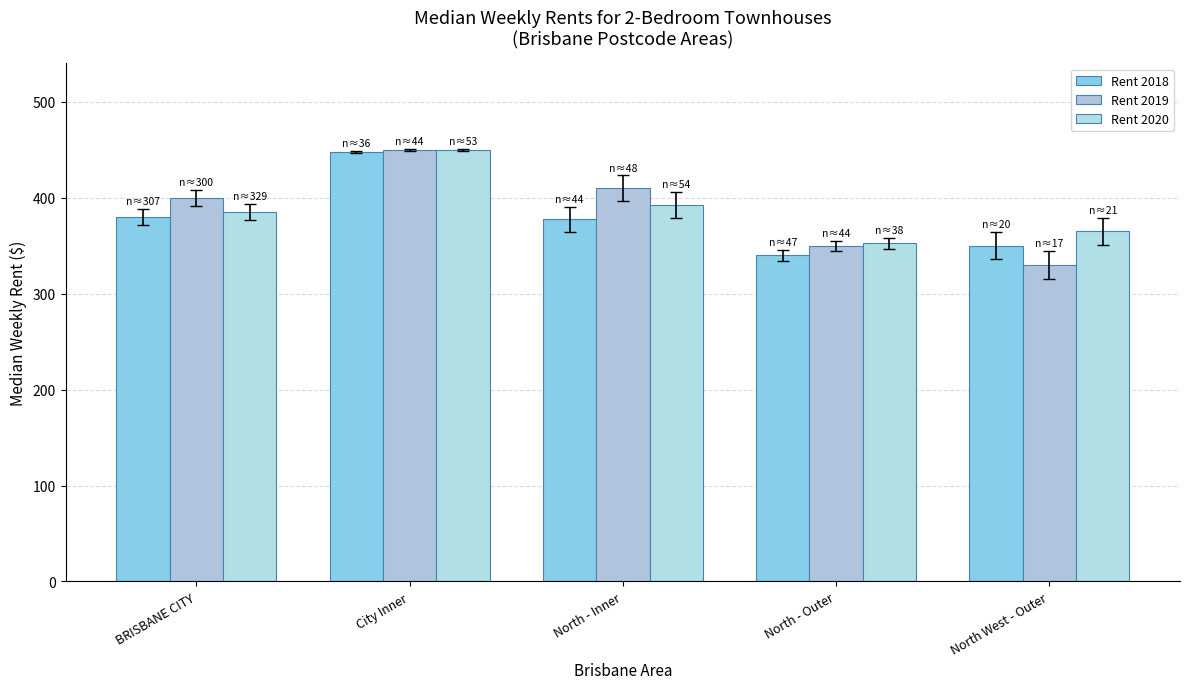

What is the label of the 5th bar from the left?

North West - Outer